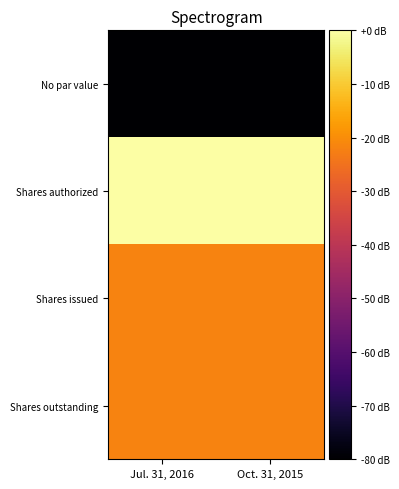

At how many categories does at least one series exceed 44?

2